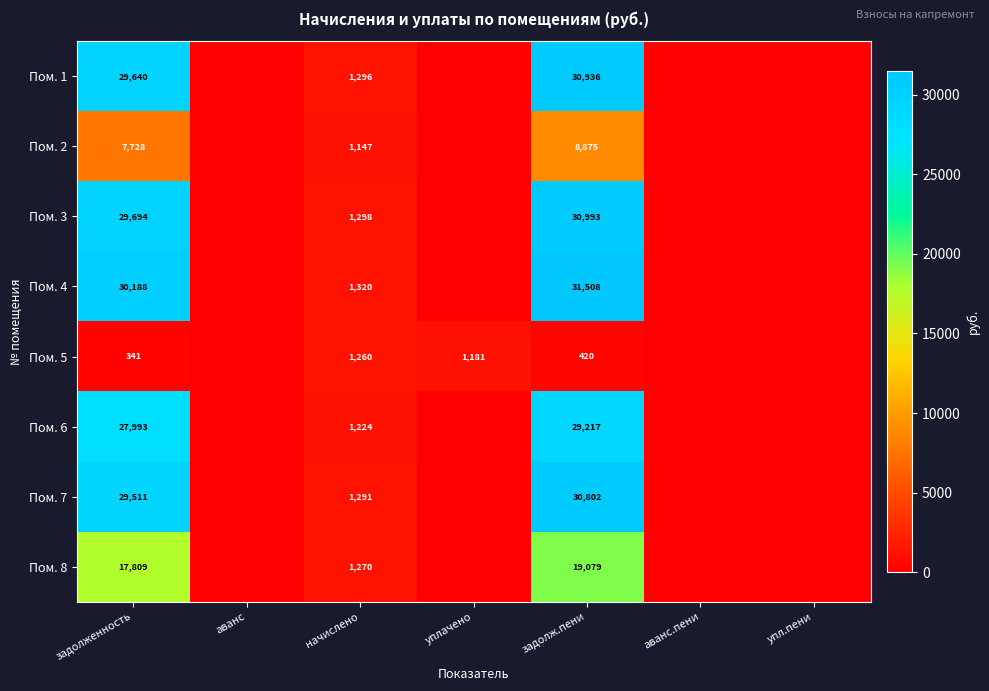

Rank the series at задолженность from lowest to highest value.

Пом. 5, Пом. 2, Пом. 8, Пом. 6, Пом. 7, Пом. 1, Пом. 3, Пом. 4